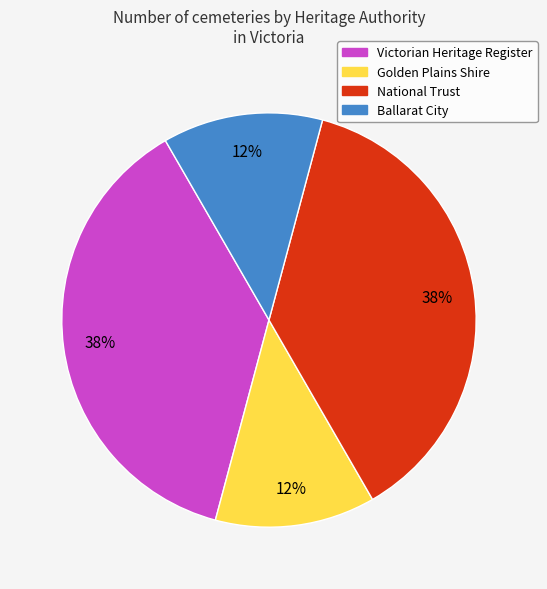

Is there a majority slice in this chart?

No